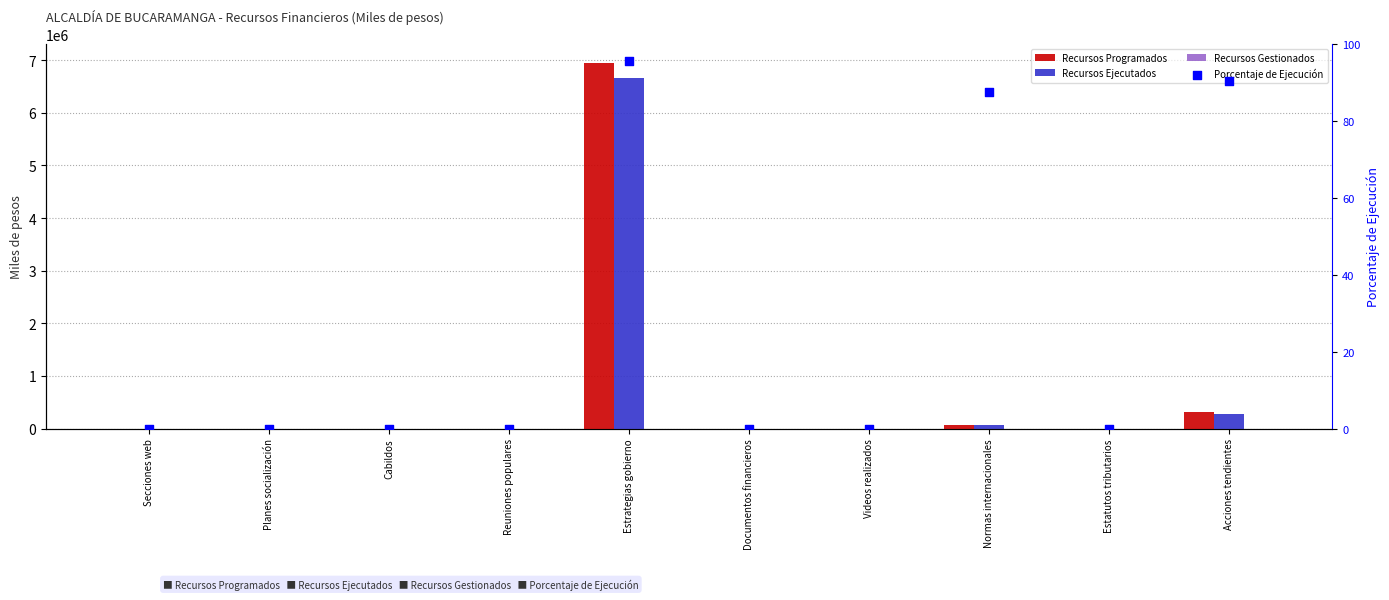

At which category is the sum across all series the highest?

Estrategias gobierno